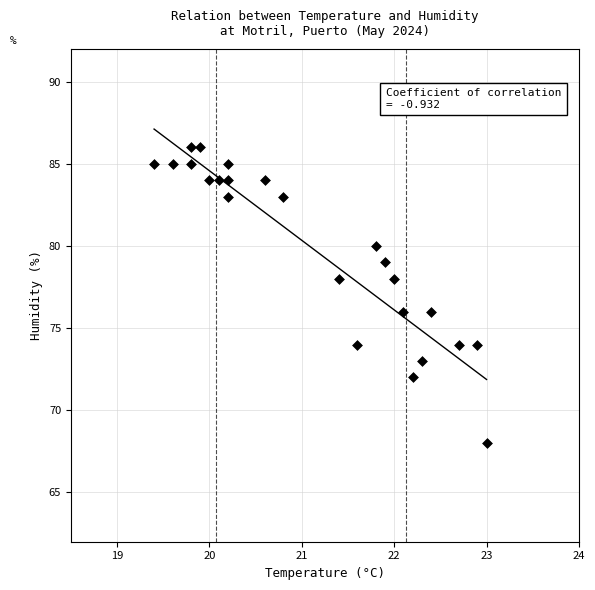

What is the range of Y values (max minus min)?

18